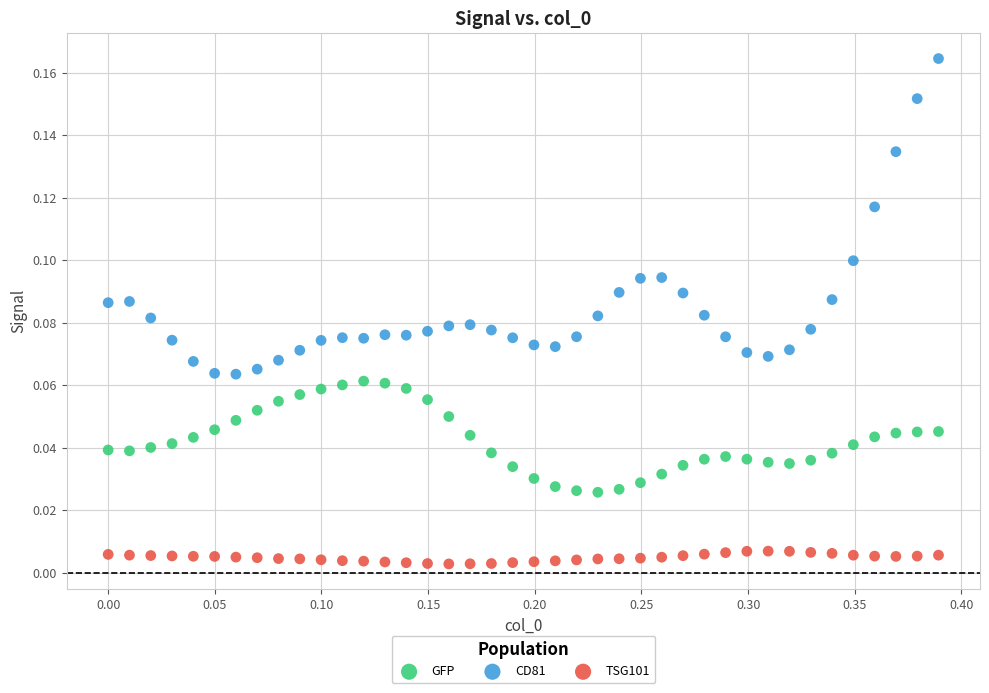

Across all data points, what is the range of X values (max minus min)?

0.4